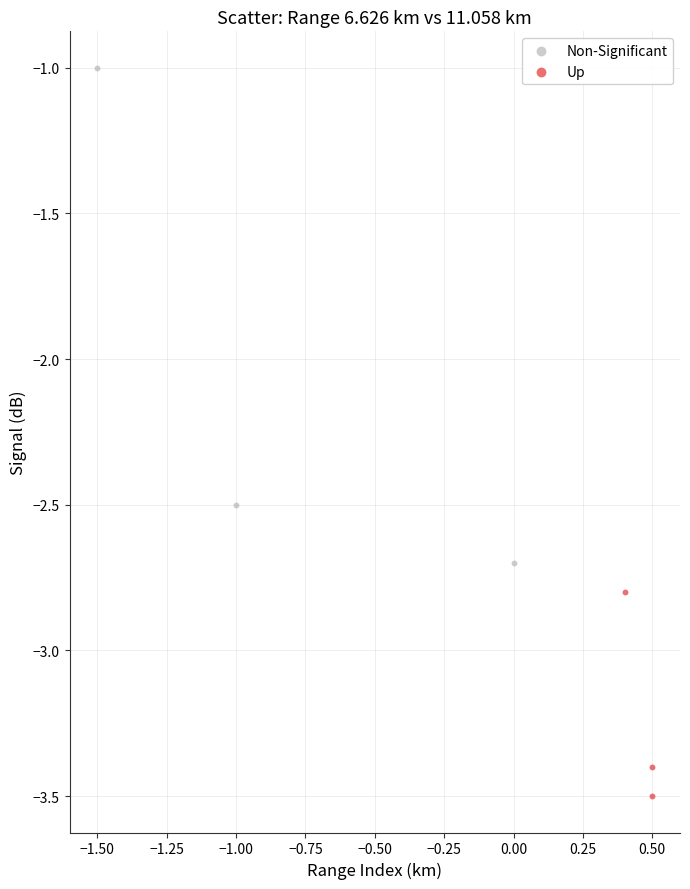

Which series has the largest Y range (max minus min)?

Non-Significant